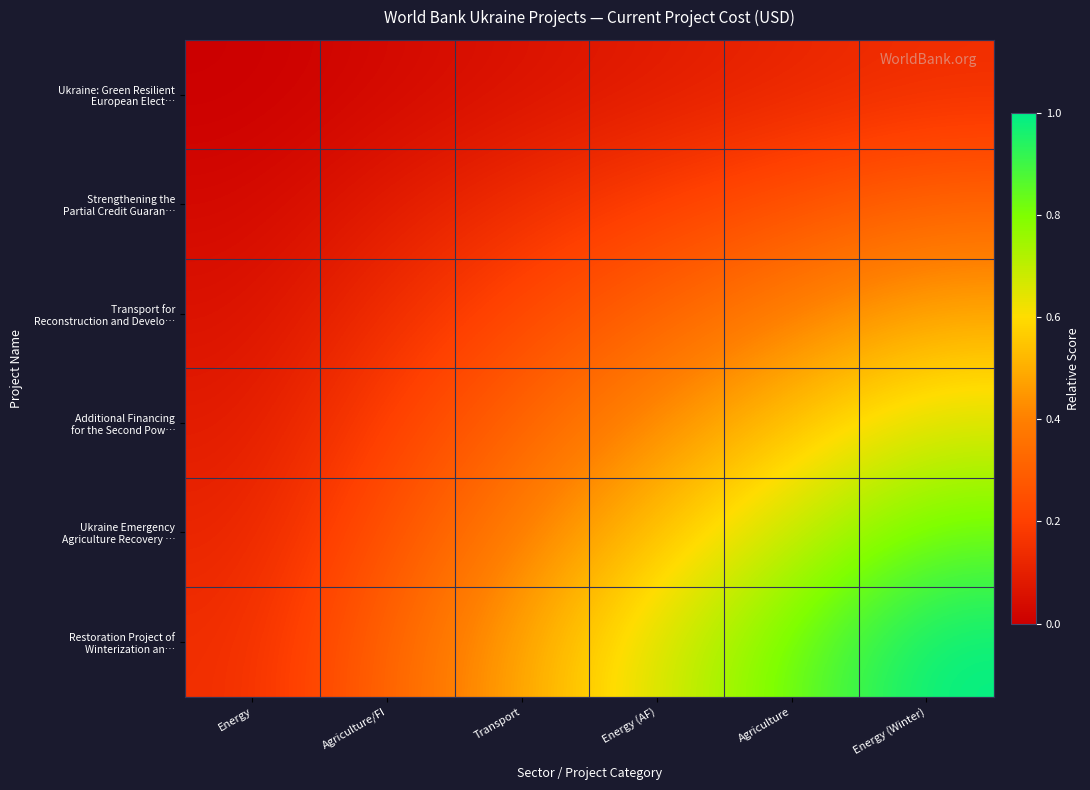

At how many categories does at least one series exceed 0?

6